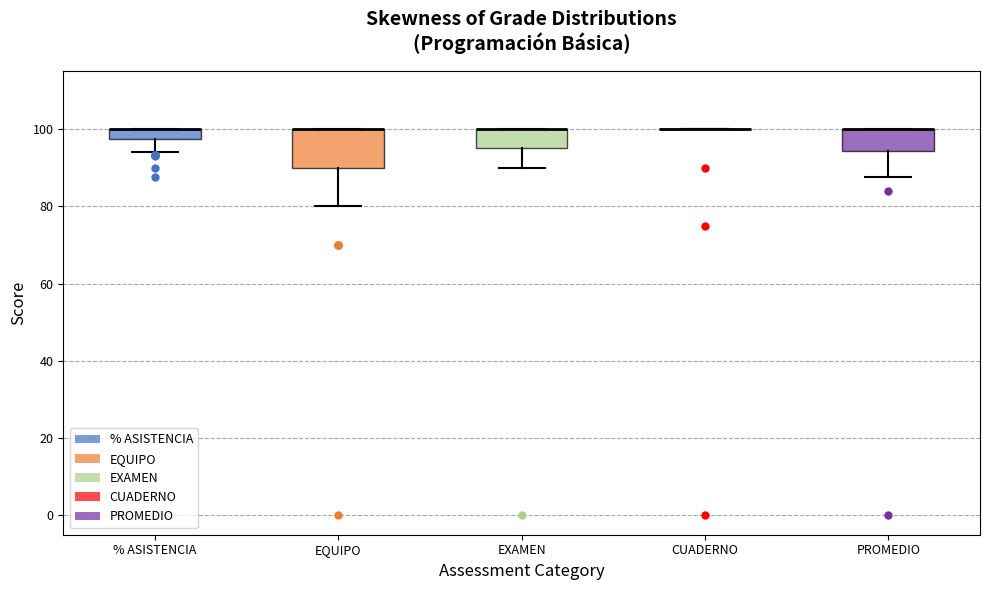

Comparing the boxes themselves (not the whiskers), which one is the tallest?

EQUIPO